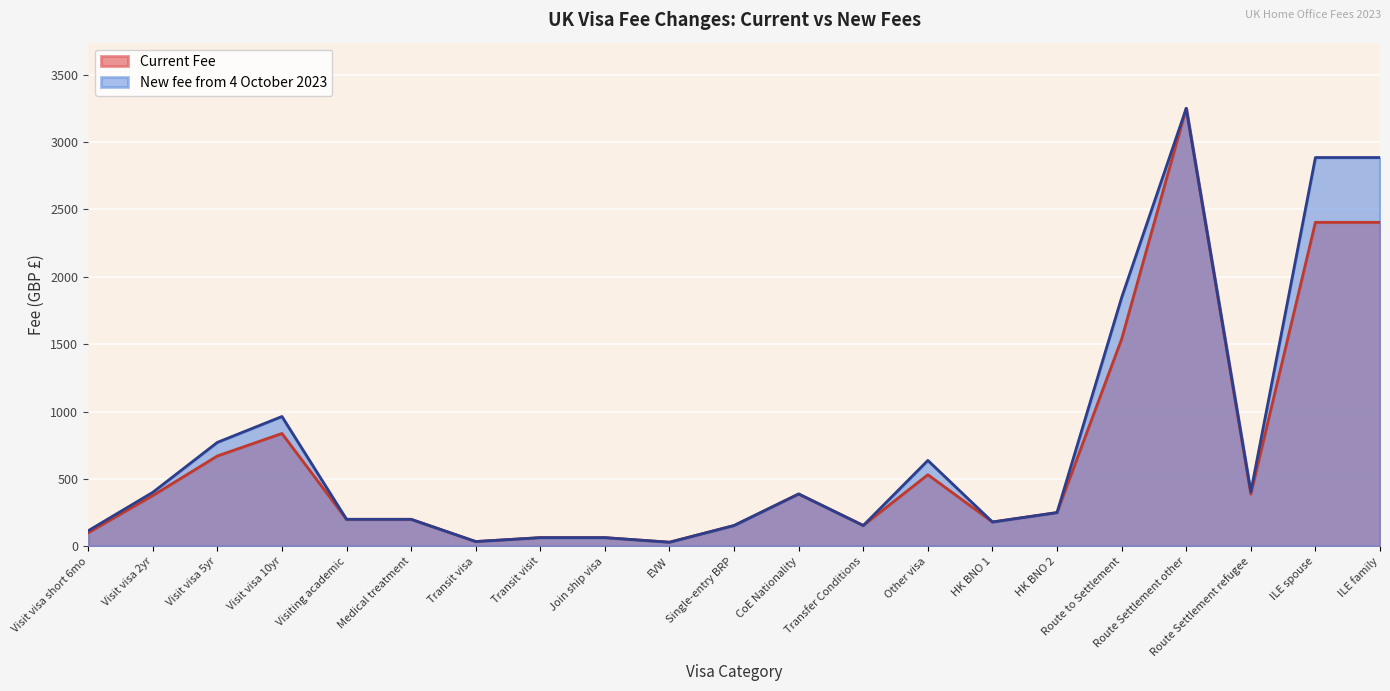

What is the difference between the second highest and minimum values in the new_fee series?

2855